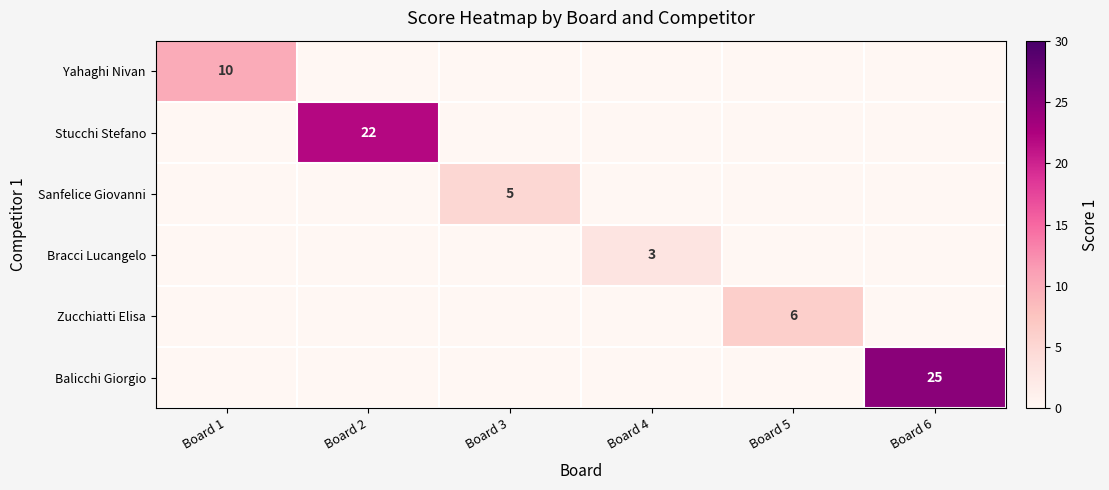

The Yahaghi Nivan series shows 15 at Board 1. True or false?

False